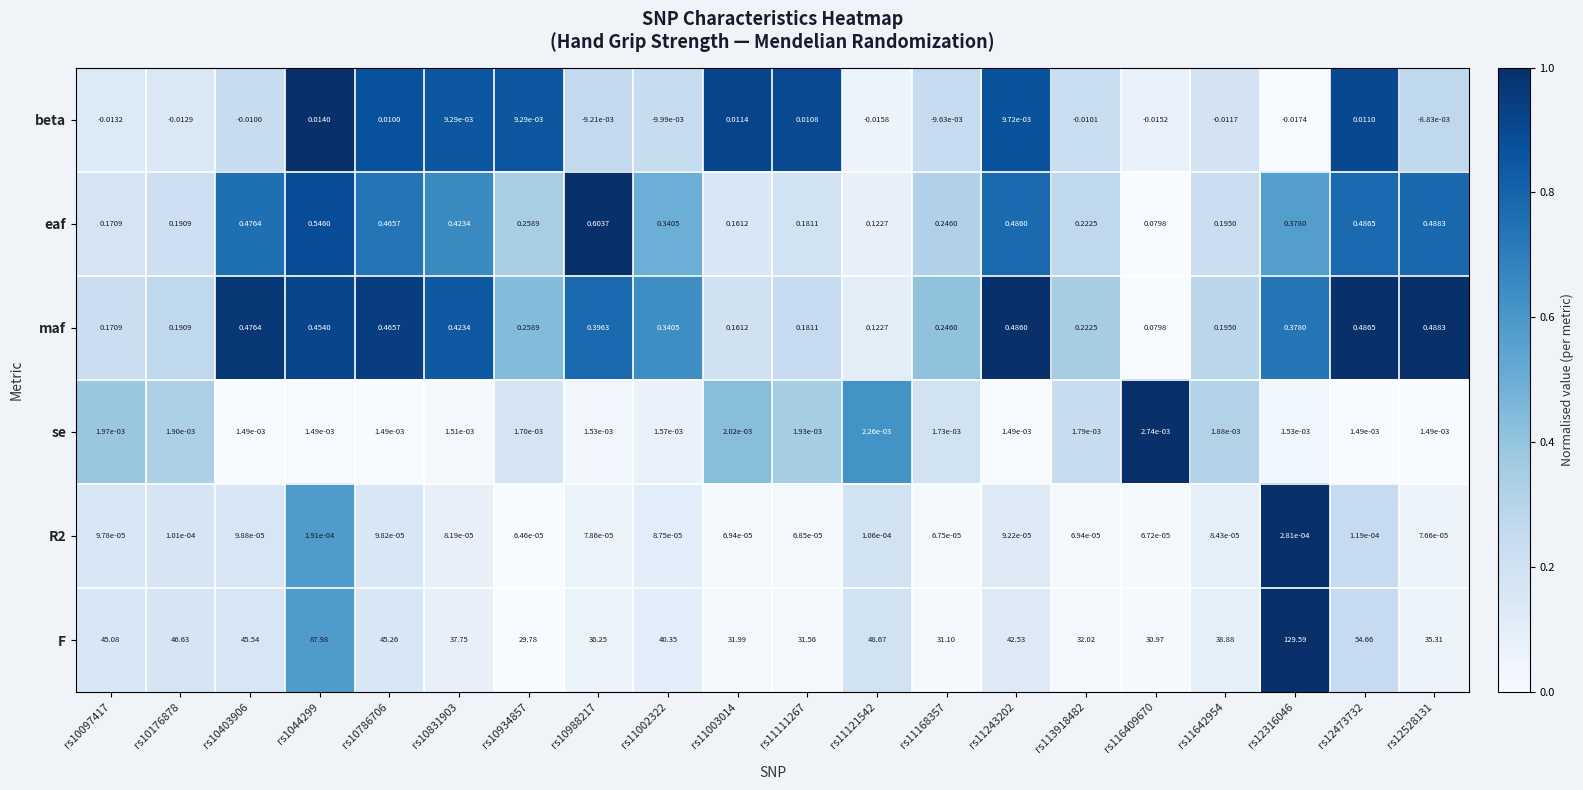

Is the value of se at rs116409670 greater than the value of maf at rs11168357?

No